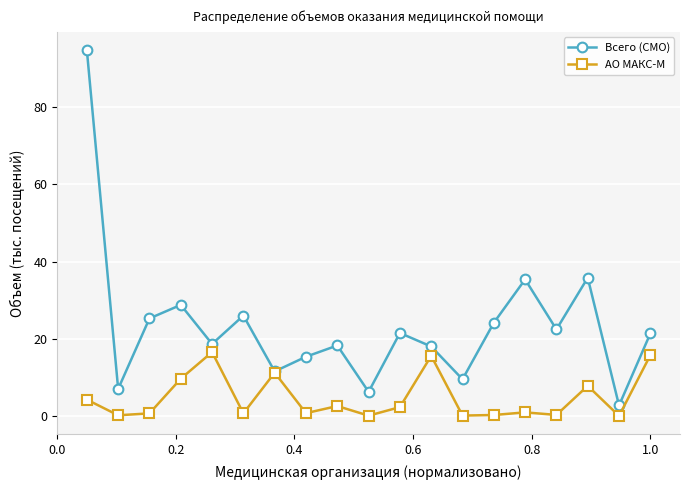

How many interior local peaks does the Всего (СМО) series have?

6